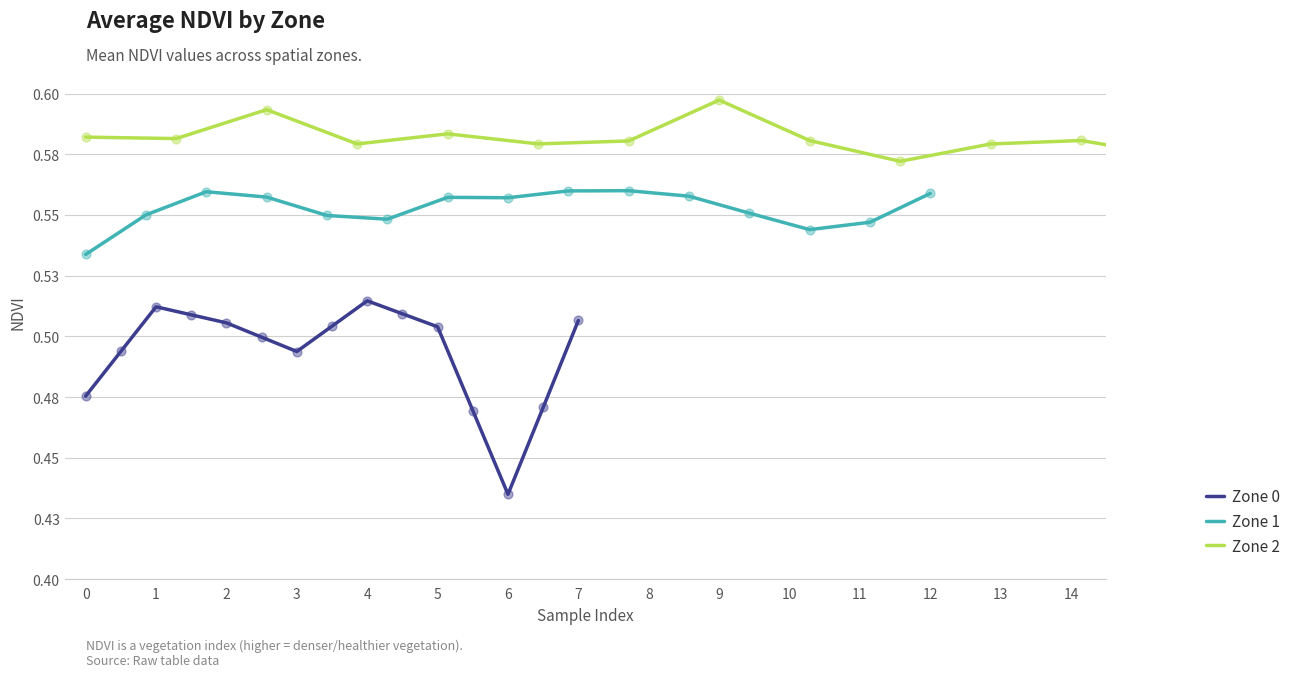

Which series reaches the minimum Y coordinate?

Zone 0